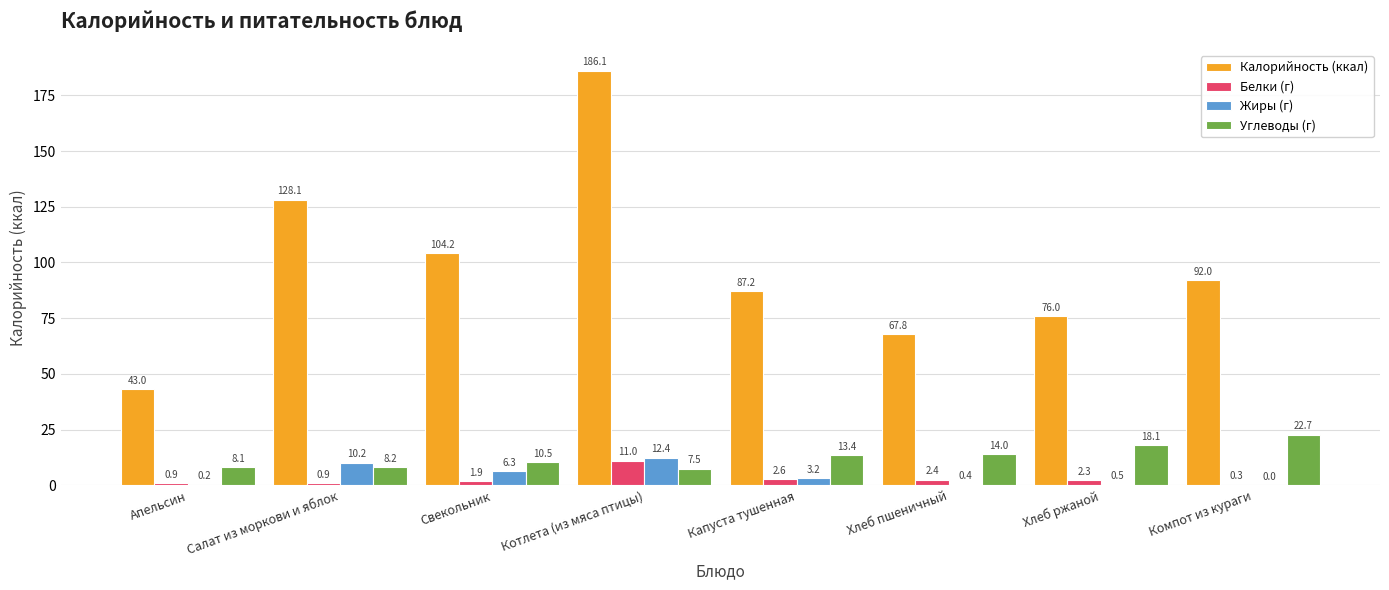

What is the sum of all Калорийность (ккал) values?

784.3